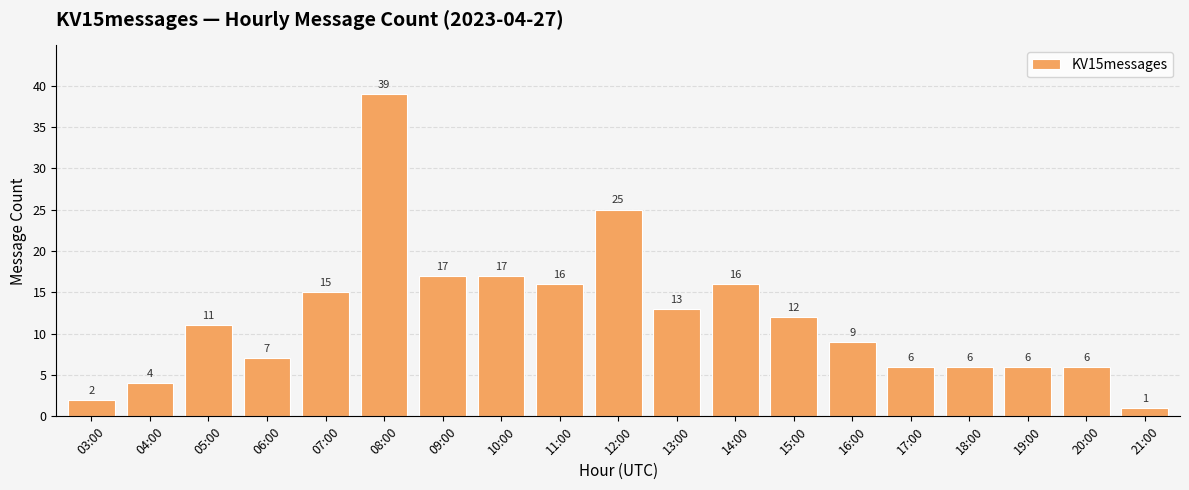

Read the value at 16:00.

9